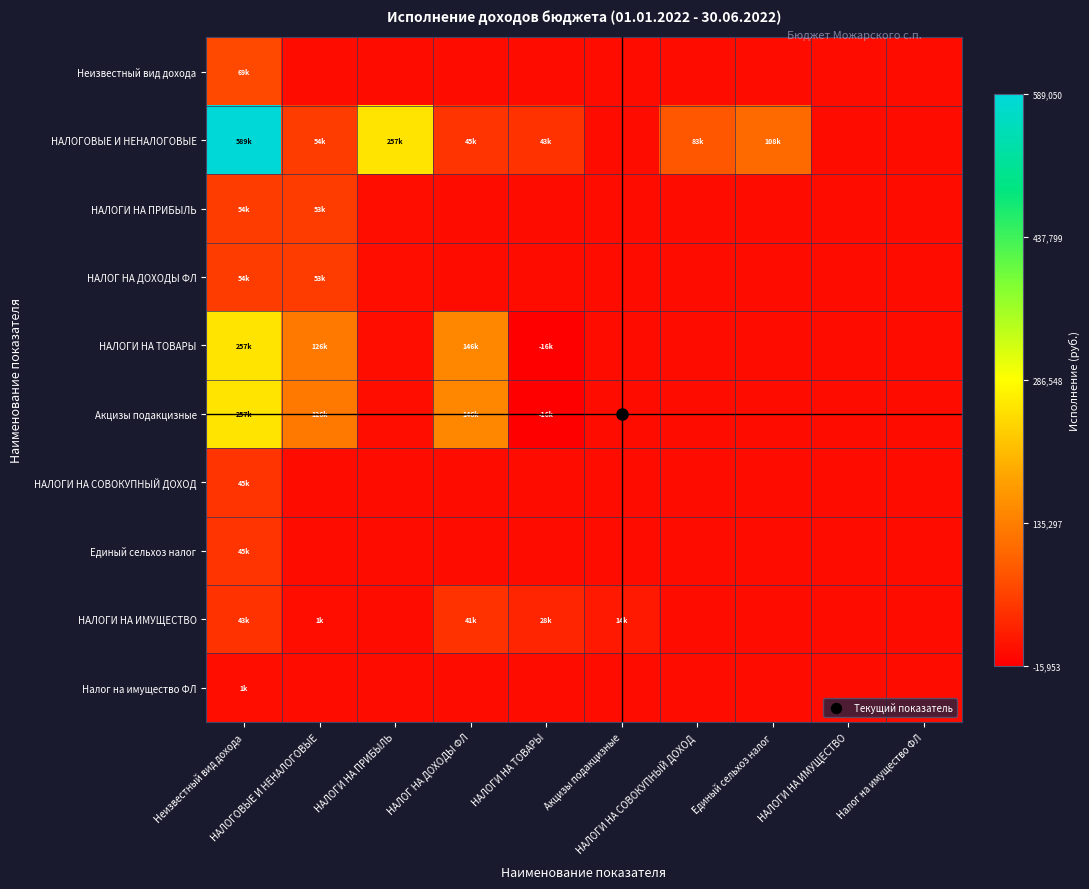

Reading left to right, what are all the values shown in this chart?

Неизвестный вид дохода: Неизвестный вид дохода=0.1	НАЛОГОВЫЕ И НЕНАЛОГОВЫЕ=0.0	НАЛОГИ НА ПРИБЫЛЬ=0.0	НАЛОГ НА ДОХОДЫ ФЛ=0.0	НАЛОГИ НА ТОВАРЫ=0.0	Акцизы подакцизные=0.0	НАЛОГИ НА СОВОКУПНЫЙ ДОХОД=0.0	Единый сельхоз налог=0.0	НАЛОГИ НА ИМУЩЕСТВО=0.0	Налог на имущество ФЛ=0.0
НАЛОГОВЫЕ И НЕНАЛОГОВЫЕ: Неизвестный вид дохода=1.0	НАЛОГОВЫЕ И НЕНАЛОГОВЫЕ=0.1	НАЛОГИ НА ПРИБЫЛЬ=0.5	НАЛОГ НА ДОХОДЫ ФЛ=0.1	НАЛОГИ НА ТОВАРЫ=0.1	Акцизы подакцизные=0.0	НАЛОГИ НА СОВОКУПНЫЙ ДОХОД=0.2	Единый сельхоз налог=0.2	НАЛОГИ НА ИМУЩЕСТВО=0.0	Налог на имущество ФЛ=0.0
НАЛОГИ НА ПРИБЫЛЬ: Неизвестный вид дохода=0.1	НАЛОГОВЫЕ И НЕНАЛОГОВЫЕ=0.1	НАЛОГИ НА ПРИБЫЛЬ=0.0	НАЛОГ НА ДОХОДЫ ФЛ=0.0	НАЛОГИ НА ТОВАРЫ=0.0	Акцизы подакцизные=0.0	НАЛОГИ НА СОВОКУПНЫЙ ДОХОД=0.0	Единый сельхоз налог=0.0	НАЛОГИ НА ИМУЩЕСТВО=0.0	Налог на имущество ФЛ=0.0
НАЛОГ НА ДОХОДЫ ФЛ: Неизвестный вид дохода=0.1	НАЛОГОВЫЕ И НЕНАЛОГОВЫЕ=0.1	НАЛОГИ НА ПРИБЫЛЬ=0.0	НАЛОГ НА ДОХОДЫ ФЛ=0.0	НАЛОГИ НА ТОВАРЫ=0.0	Акцизы подакцизные=0.0	НАЛОГИ НА СОВОКУПНЫЙ ДОХОД=0.0	Единый сельхоз налог=0.0	НАЛОГИ НА ИМУЩЕСТВО=0.0	Налог на имущество ФЛ=0.0
НАЛОГИ НА ТОВАРЫ: Неизвестный вид дохода=0.5	НАЛОГОВЫЕ И НЕНАЛОГОВЫЕ=0.2	НАЛОГИ НА ПРИБЫЛЬ=0.0	НАЛОГ НА ДОХОДЫ ФЛ=0.3	НАЛОГИ НА ТОВАРЫ=0.0	Акцизы подакцизные=0.0	НАЛОГИ НА СОВОКУПНЫЙ ДОХОД=0.0	Единый сельхоз налог=0.0	НАЛОГИ НА ИМУЩЕСТВО=0.0	Налог на имущество ФЛ=0.0
Акцизы подакцизные: Неизвестный вид дохода=0.5	НАЛОГОВЫЕ И НЕНАЛОГОВЫЕ=0.2	НАЛОГИ НА ПРИБЫЛЬ=0.0	НАЛОГ НА ДОХОДЫ ФЛ=0.3	НАЛОГИ НА ТОВАРЫ=0.0	Акцизы подакцизные=0.0	НАЛОГИ НА СОВОКУПНЫЙ ДОХОД=0.0	Единый сельхоз налог=0.0	НАЛОГИ НА ИМУЩЕСТВО=0.0	Налог на имущество ФЛ=0.0
НАЛОГИ НА СОВОКУПНЫЙ ДОХОД: Неизвестный вид дохода=0.1	НАЛОГОВЫЕ И НЕНАЛОГОВЫЕ=0.0	НАЛОГИ НА ПРИБЫЛЬ=0.0	НАЛОГ НА ДОХОДЫ ФЛ=0.0	НАЛОГИ НА ТОВАРЫ=0.0	Акцизы подакцизные=0.0	НАЛОГИ НА СОВОКУПНЫЙ ДОХОД=0.0	Единый сельхоз налог=0.0	НАЛОГИ НА ИМУЩЕСТВО=0.0	Налог на имущество ФЛ=0.0
Единый сельхоз налог: Неизвестный вид дохода=0.1	НАЛОГОВЫЕ И НЕНАЛОГОВЫЕ=0.0	НАЛОГИ НА ПРИБЫЛЬ=0.0	НАЛОГ НА ДОХОДЫ ФЛ=0.0	НАЛОГИ НА ТОВАРЫ=0.0	Акцизы подакцизные=0.0	НАЛОГИ НА СОВОКУПНЫЙ ДОХОД=0.0	Единый сельхоз налог=0.0	НАЛОГИ НА ИМУЩЕСТВО=0.0	Налог на имущество ФЛ=0.0
НАЛОГИ НА ИМУЩЕСТВО: Неизвестный вид дохода=0.1	НАЛОГОВЫЕ И НЕНАЛОГОВЫЕ=0.0	НАЛОГИ НА ПРИБЫЛЬ=0.0	НАЛОГ НА ДОХОДЫ ФЛ=0.1	НАЛОГИ НА ТОВАРЫ=0.1	Акцизы подакцизные=0.0	НАЛОГИ НА СОВОКУПНЫЙ ДОХОД=0.0	Единый сельхоз налог=0.0	НАЛОГИ НА ИМУЩЕСТВО=0.0	Налог на имущество ФЛ=0.0
Налог на имущество ФЛ: Неизвестный вид дохода=0.0	НАЛОГОВЫЕ И НЕНАЛОГОВЫЕ=0.0	НАЛОГИ НА ПРИБЫЛЬ=0.0	НАЛОГ НА ДОХОДЫ ФЛ=0.0	НАЛОГИ НА ТОВАРЫ=0.0	Акцизы подакцизные=0.0	НАЛОГИ НА СОВОКУПНЫЙ ДОХОД=0.0	Единый сельхоз налог=0.0	НАЛОГИ НА ИМУЩЕСТВО=0.0	Налог на имущество ФЛ=0.0